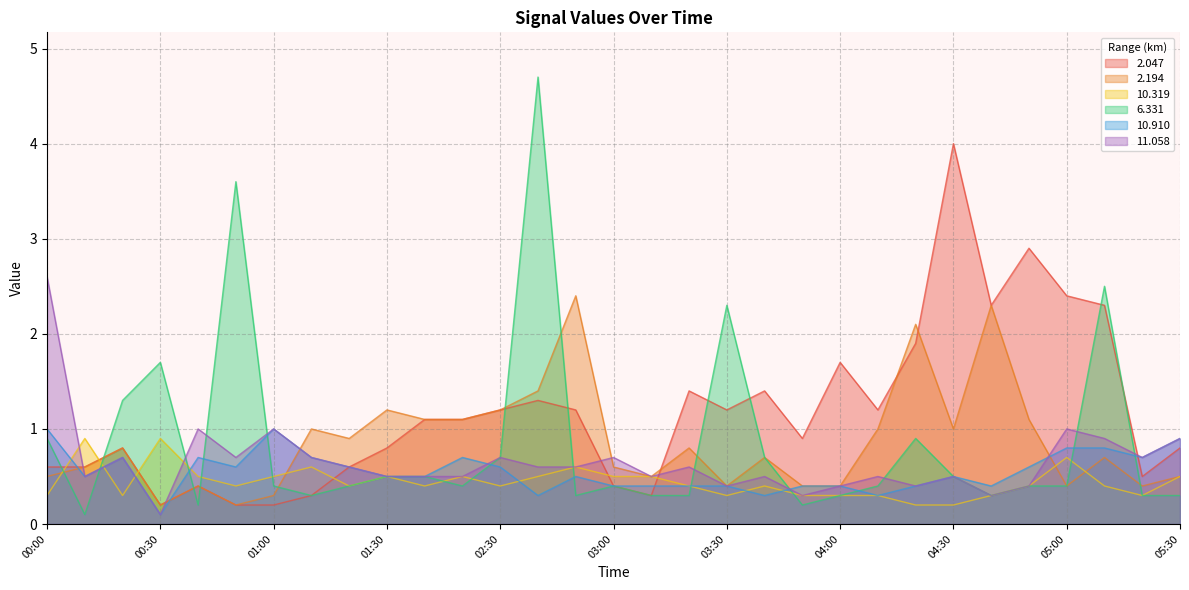

Reading right to left, list all the values displayed in this chart.

  2.047: 05:30=0.8	05:20=0.5	05:10=2.3	05:00=2.4	04:50=2.9	04:40=2.3	04:30=4.0	04:20=1.9	04:10=1.2	04:00=1.7	03:50=0.9	03:40=1.4	03:30=1.2	03:20=1.4	03:10=0.3	03:00=0.4	02:50=1.2	02:40=1.3	02:30=1.2	02:20=1.1	01:40=1.1	01:30=0.8	01:20=0.6	01:10=0.3	01:00=0.2	00:50=0.2	00:40=0.4	00:30=0.2	00:20=0.8	00:10=0.6	00:00=0.6
  2.194: 05:30=0.5	05:20=0.4	05:10=0.7	05:00=0.4	04:50=1.1	04:40=2.3	04:30=1.0	04:20=2.1	04:10=1.0	04:00=0.4	03:50=0.4	03:40=0.7	03:30=0.4	03:20=0.8	03:10=0.5	03:00=0.6	02:50=2.4	02:40=1.4	02:30=1.2	02:20=1.1	01:40=1.1	01:30=1.2	01:20=0.9	01:10=1.0	01:00=0.3	00:50=0.2	00:40=0.4	00:30=0.2	00:20=0.8	00:10=0.6	00:00=0.5
 10.319: 05:30=0.5	05:20=0.3	05:10=0.4	05:00=0.7	04:50=0.4	04:40=0.3	04:30=0.2	04:20=0.2	04:10=0.3	04:00=0.3	03:50=0.3	03:40=0.4	03:30=0.3	03:20=0.4	03:10=0.5	03:00=0.5	02:50=0.6	02:40=0.5	02:30=0.4	02:20=0.5	01:40=0.4	01:30=0.5	01:20=0.4	01:10=0.6	01:00=0.5	00:50=0.4	00:40=0.5	00:30=0.9	00:20=0.3	00:10=0.9	00:00=0.3
  6.331: 05:30=0.3	05:20=0.3	05:10=2.5	05:00=0.4	04:50=0.4	04:40=0.3	04:30=0.5	04:20=0.9	04:10=0.4	04:00=0.3	03:50=0.2	03:40=0.7	03:30=2.3	03:20=0.3	03:10=0.3	03:00=0.4	02:50=0.3	02:40=4.7	02:30=0.7	02:20=0.4	01:40=0.5	01:30=0.5	01:20=0.4	01:10=0.3	01:00=0.4	00:50=3.6	00:40=0.2	00:30=1.7	00:20=1.3	00:10=0.1	00:00=0.9
 10.910: 05:30=0.9	05:20=0.7	05:10=0.8	05:00=0.8	04:50=0.6	04:40=0.4	04:30=0.5	04:20=0.4	04:10=0.3	04:00=0.4	03:50=0.4	03:40=0.3	03:30=0.4	03:20=0.4	03:10=0.4	03:00=0.4	02:50=0.5	02:40=0.3	02:30=0.6	02:20=0.7	01:40=0.5	01:30=0.5	01:20=0.6	01:10=0.7	01:00=1.0	00:50=0.6	00:40=0.7	00:30=0.1	00:20=0.7	00:10=0.5	00:00=1.0
 11.058: 05:30=0.9	05:20=0.7	05:10=0.9	05:00=1.0	04:50=0.4	04:40=0.3	04:30=0.5	04:20=0.4	04:10=0.5	04:00=0.4	03:50=0.3	03:40=0.5	03:30=0.4	03:20=0.6	03:10=0.5	03:00=0.7	02:50=0.6	02:40=0.6	02:30=0.7	02:20=0.5	01:40=0.5	01:30=0.5	01:20=0.6	01:10=0.7	01:00=1.0	00:50=0.7	00:40=1.0	00:30=0.1	00:20=0.7	00:10=0.5	00:00=2.6